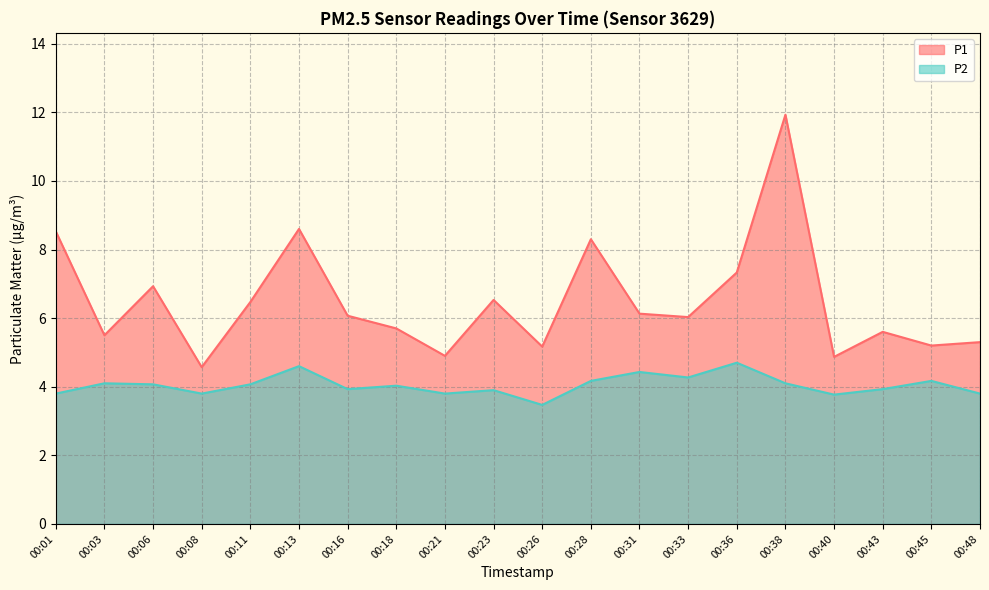

Reading right to left, transcribe all the data shown in this chart.

P1: 00:48=5.3	00:45=5.2	00:43=5.6	00:40=4.9	00:38=11.9	00:36=7.3	00:33=6.0	00:31=6.1	00:28=8.3	00:26=5.2	00:23=6.5	00:21=4.9	00:18=5.7	00:16=6.1	00:13=8.6	00:11=6.5	00:08=4.6	00:06=6.9	00:03=5.5	00:01=8.5
P2: 00:48=3.8	00:45=4.2	00:43=3.9	00:40=3.8	00:38=4.1	00:36=4.7	00:33=4.3	00:31=4.4	00:28=4.2	00:26=3.5	00:23=3.9	00:21=3.8	00:18=4.0	00:16=3.9	00:13=4.6	00:11=4.1	00:08=3.8	00:06=4.1	00:03=4.1	00:01=3.8